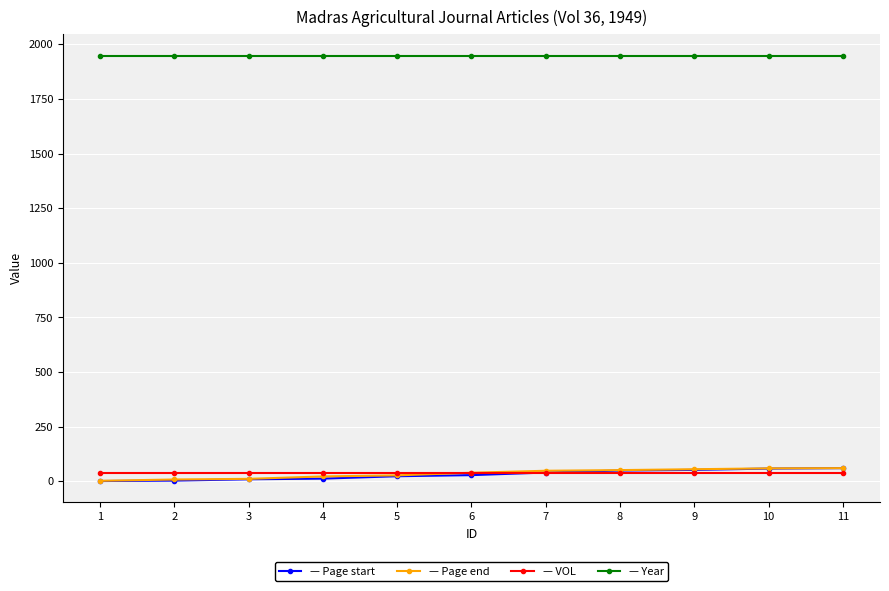

What is the maximum value shown in the chart?

1949